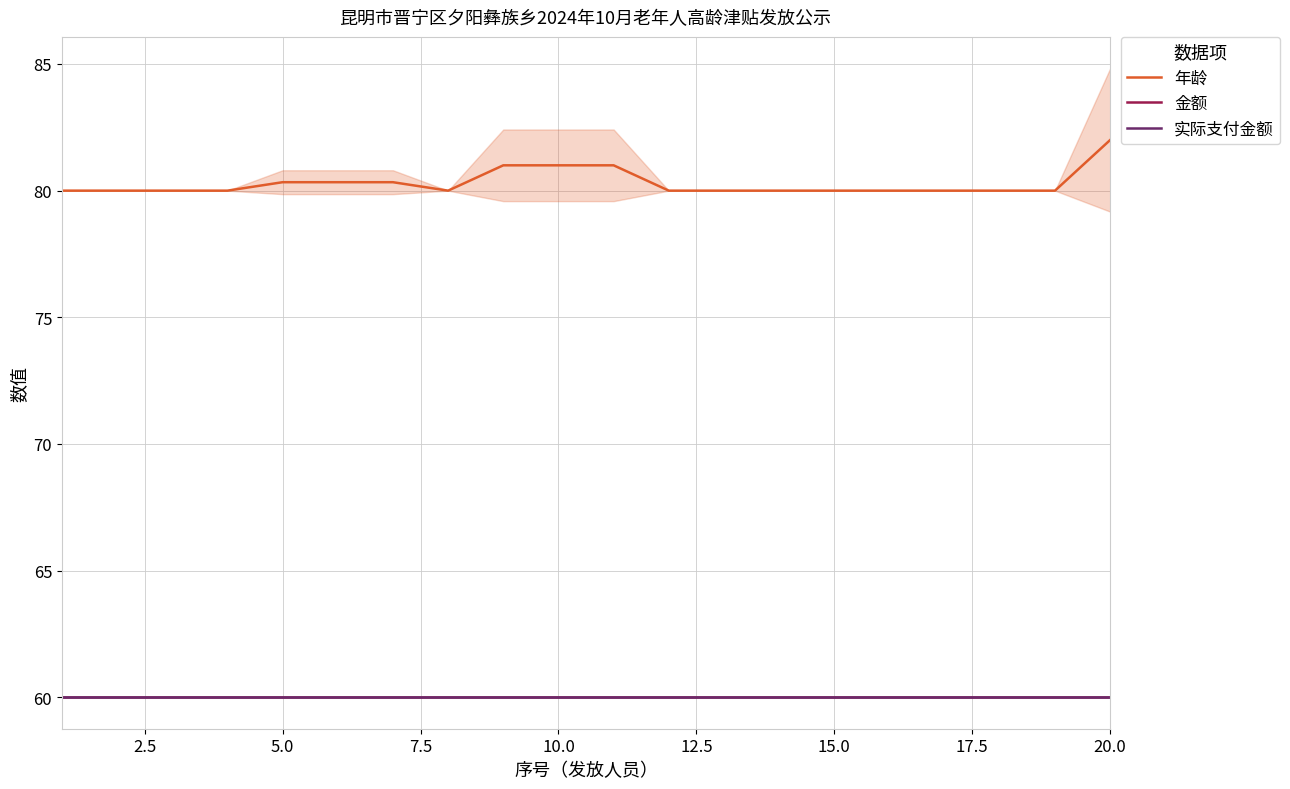

What is the total value across all series at 17.5?

200.0